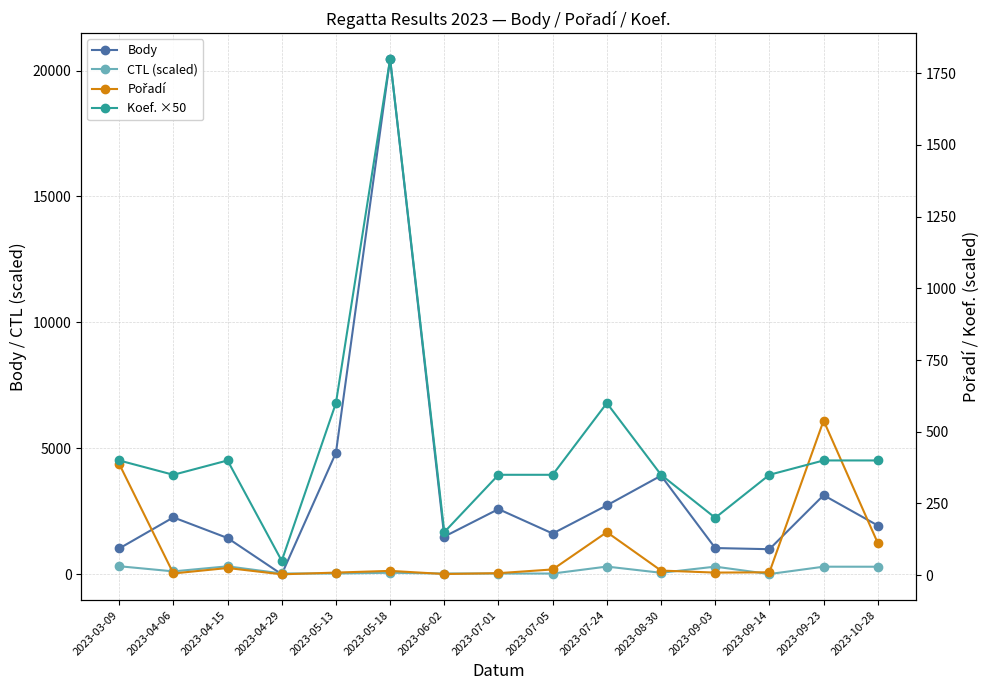

How many data points in CTL (scaled) are above 61?

8